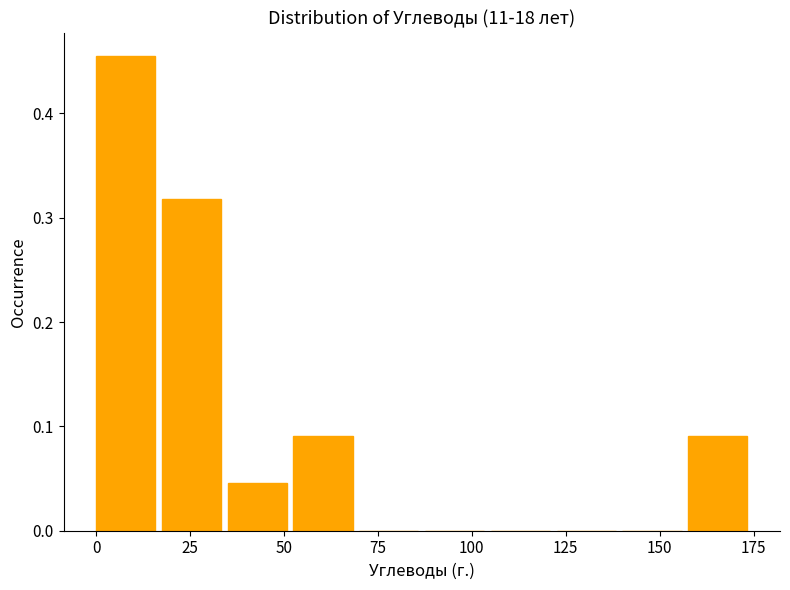

Around what value on the x-axis is the tallest bar? Give the approximate position of its centre, as read against the axis.

10